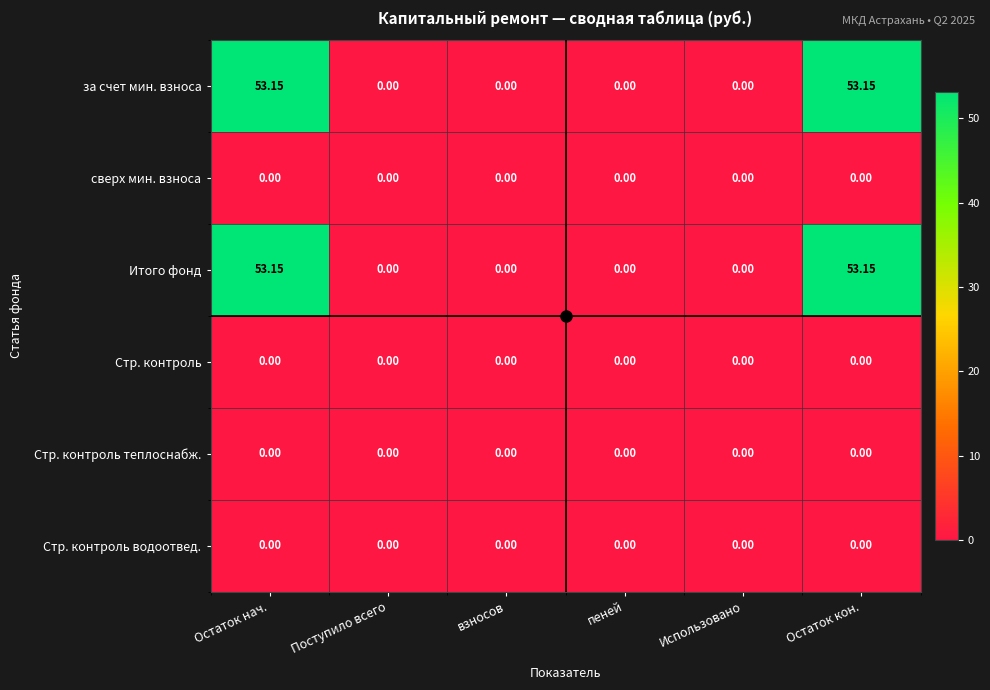

Rank the series at Остаток нач. from lowest to highest value.

сверх мин. взноса, Стр. контроль, Стр. контроль теплоснабж., Стр. контроль водоотвед., за счет мин. взноса, Итого фонд